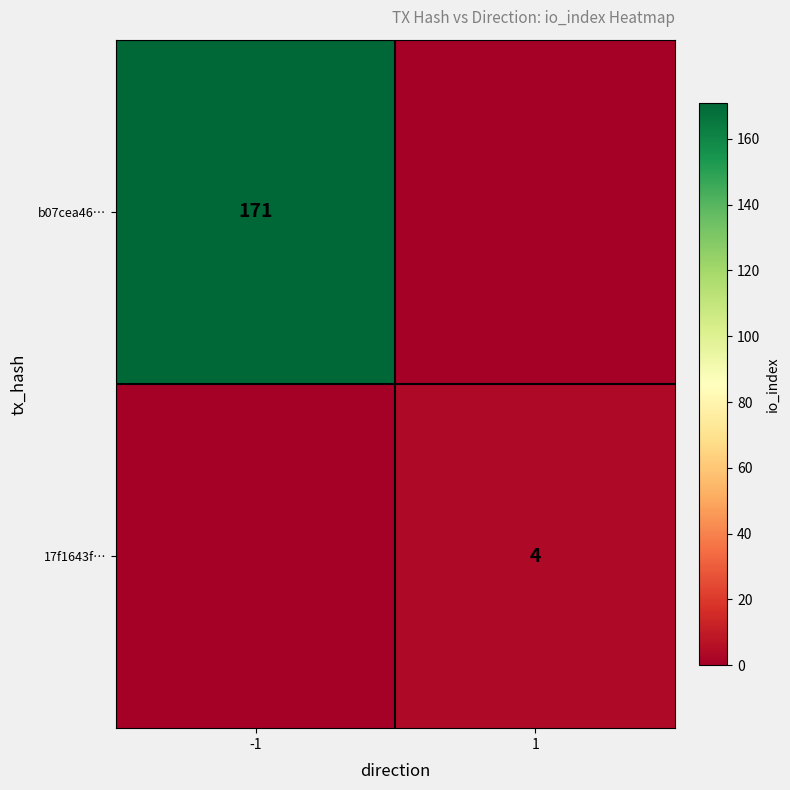

Between 1 and -1, which is larger?

-1